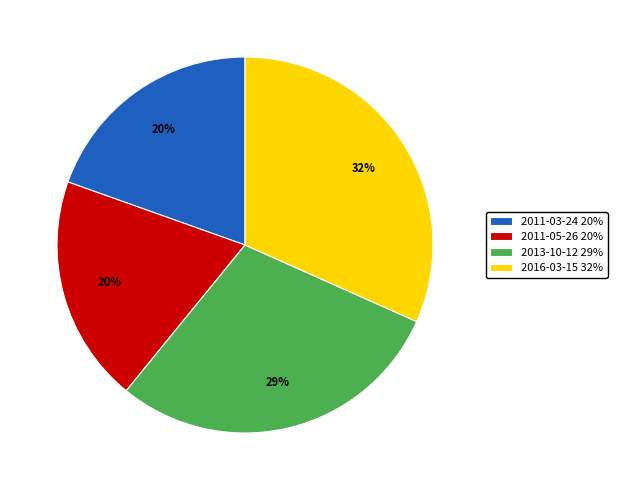

To the nearest percent, what is the average slice percentage?

25%